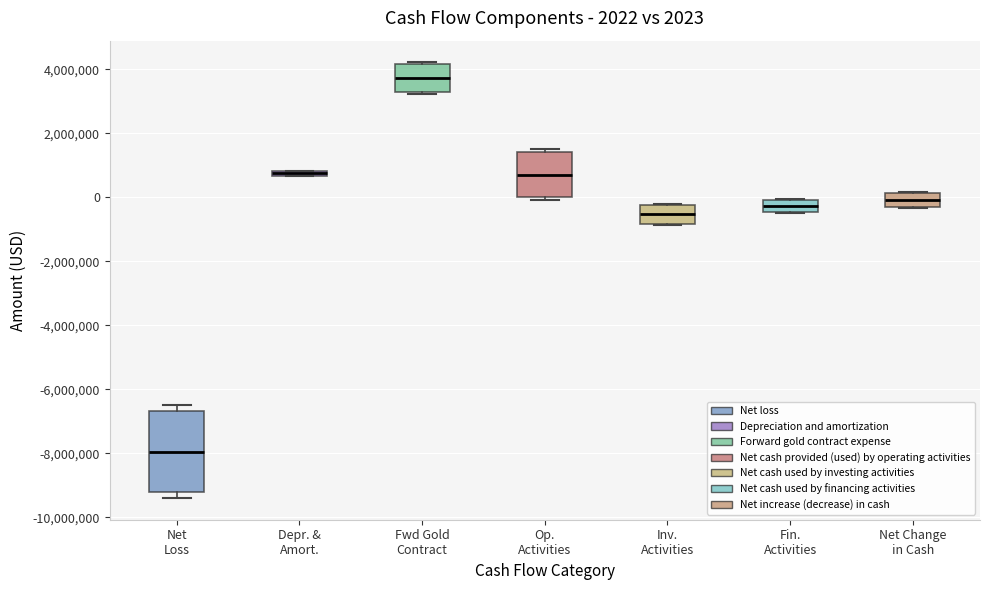

Which box's median line is the highest?

Fwd Gold Contract